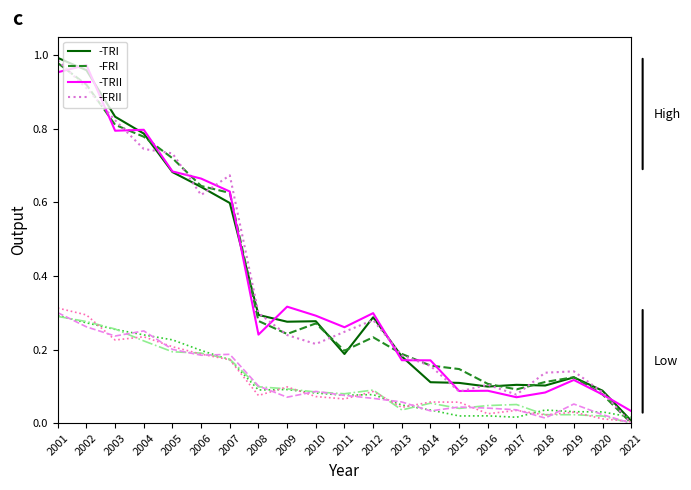

At which category is the sum across all series the highest?

2001